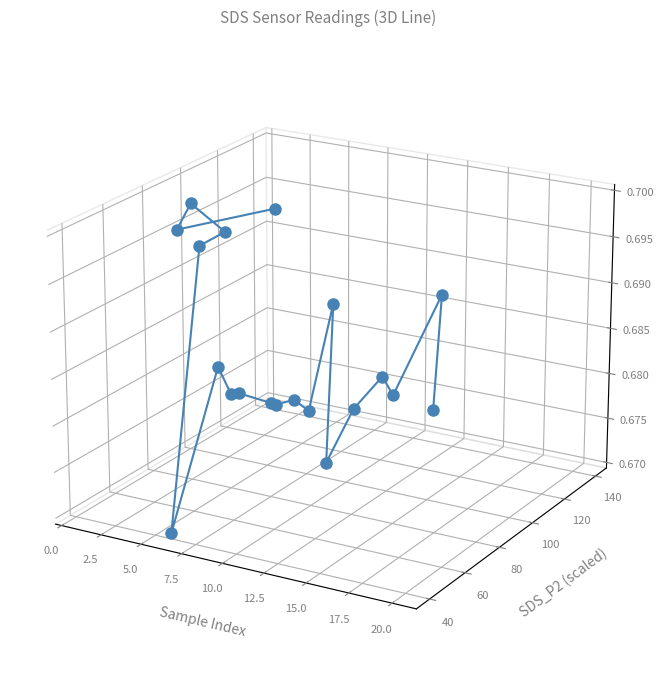

The value at 13 is 0.0. True or false?

False